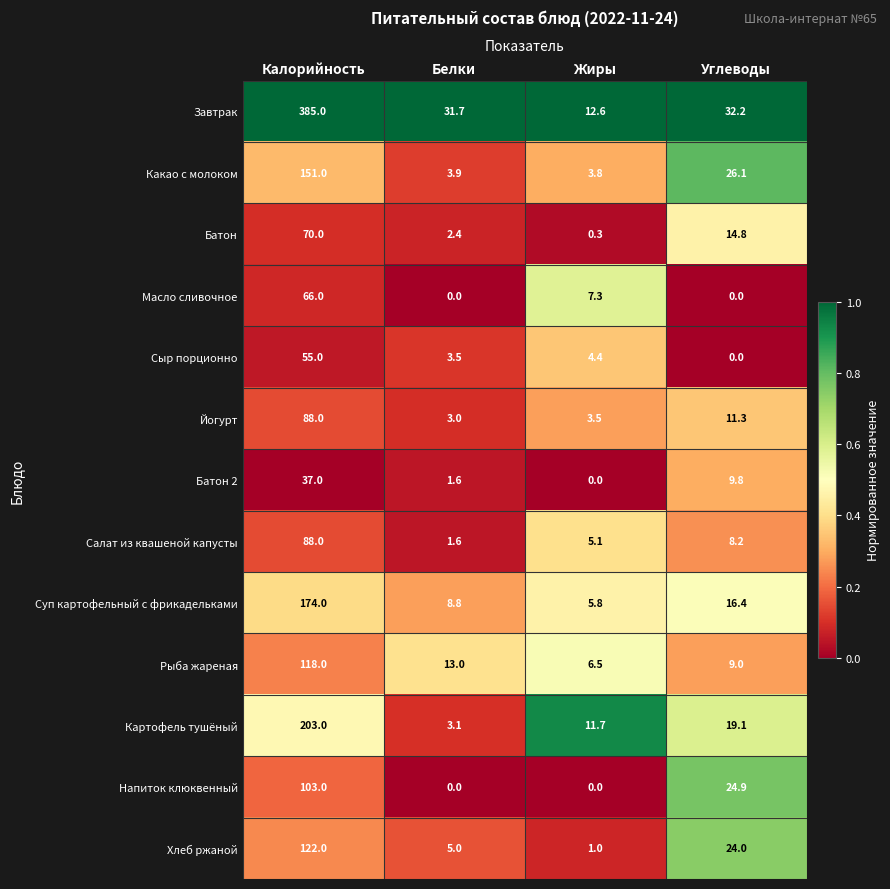

What is the greatest value displayed?

385.0